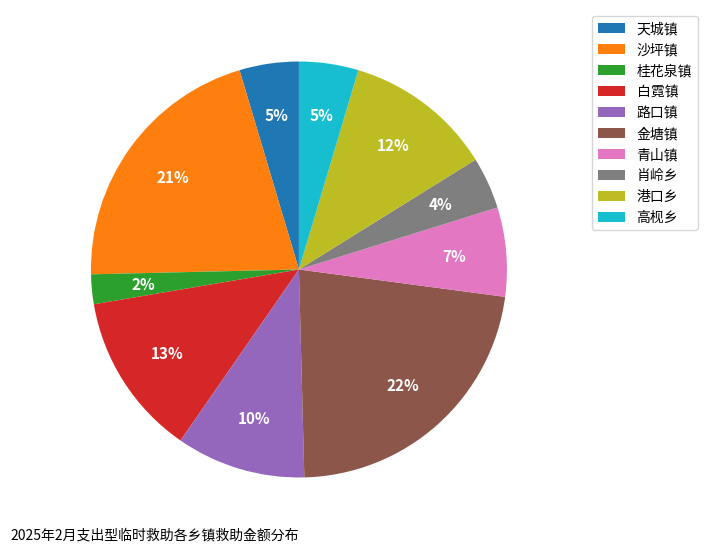

Is it true that 沙坪镇 is 31% of the pie?

False